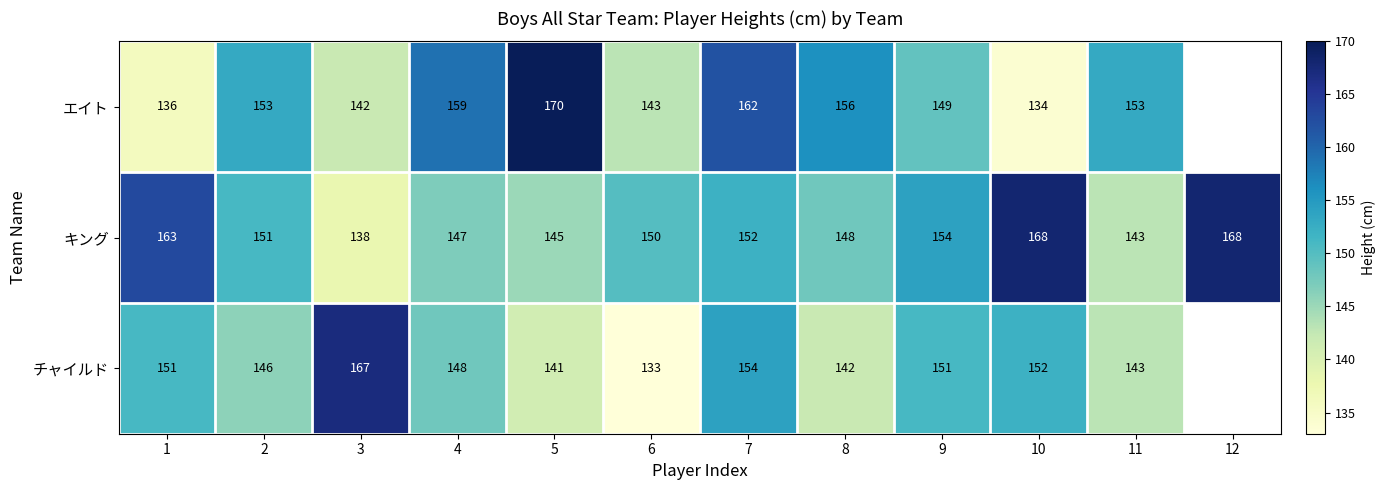

What is the lowest value of the キング series?

138